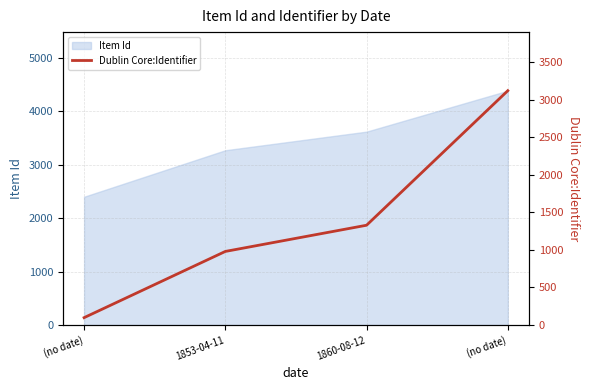

Between (no date) and 1860-08-12, which is larger?

1860-08-12